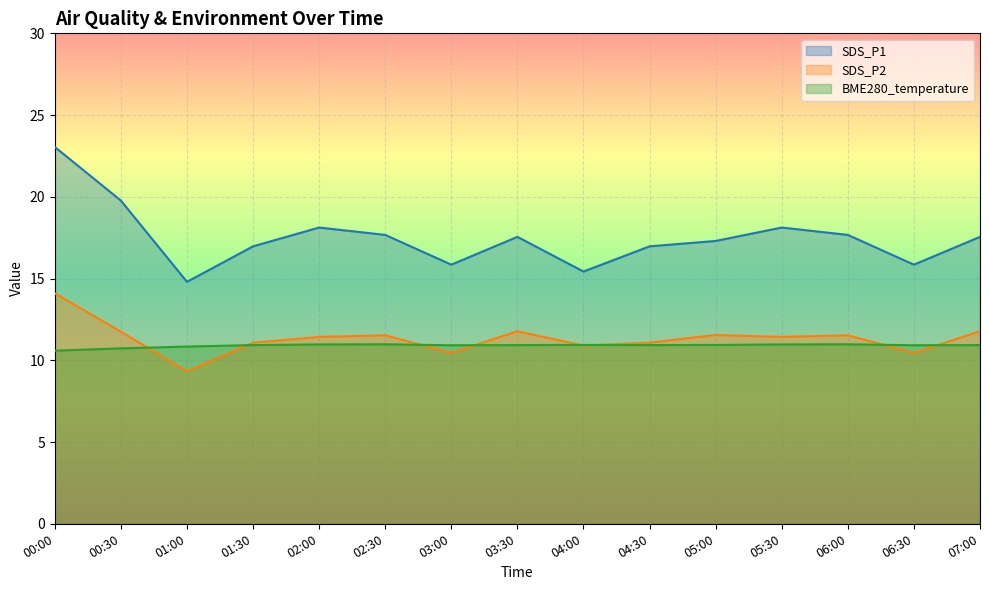

Does the chart display data point markers on the line(s)?

No